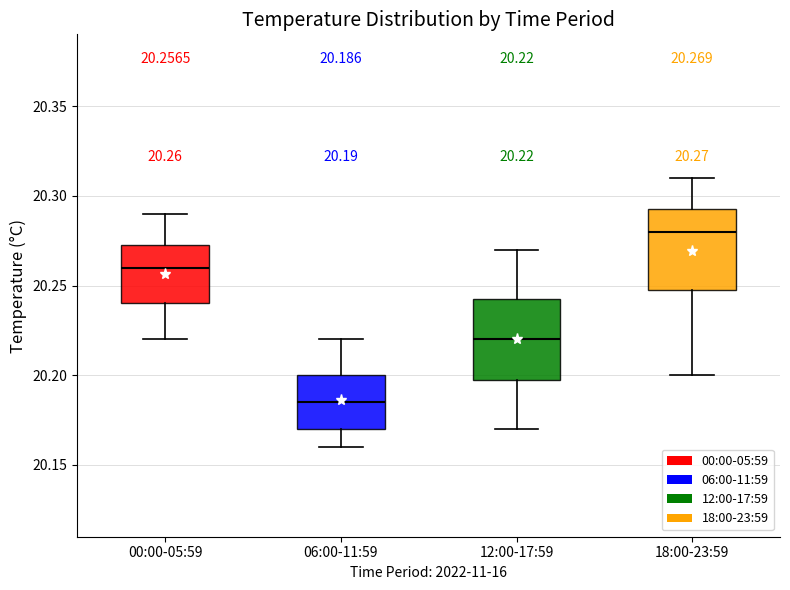

Which box's median line is the lowest?

06:00-11:59